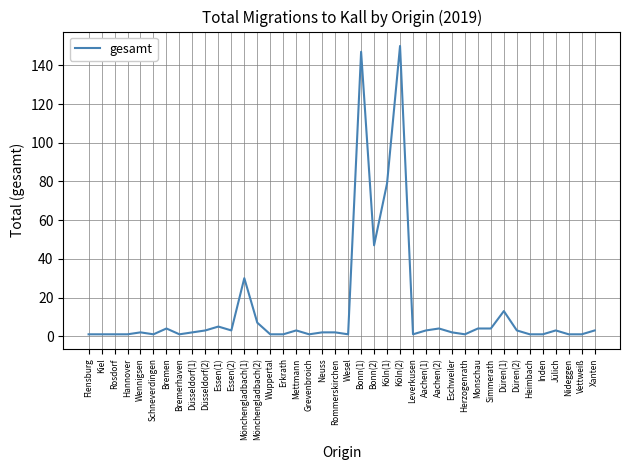

What is the difference between the maximum and minimum values?

149